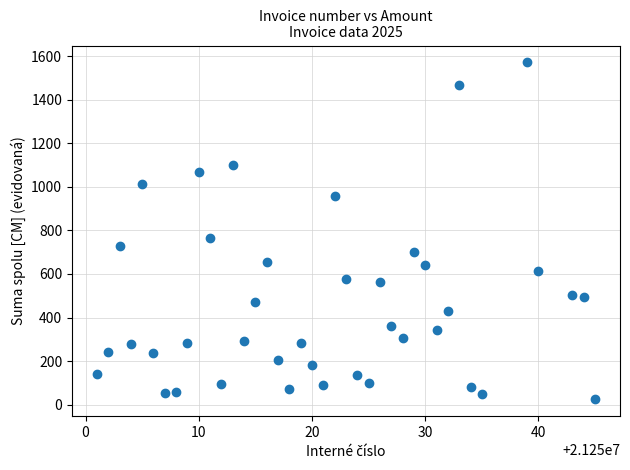

What is the range of Y values (max minus min)?

1547.4